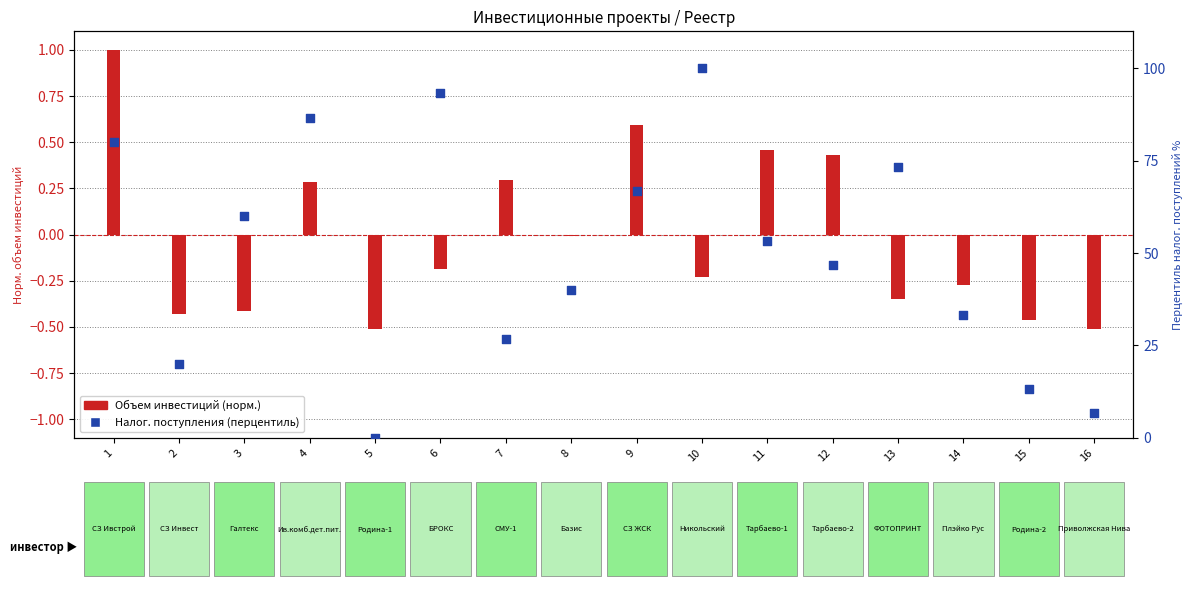

Which series reaches the minimum Y coordinate?

Объем инвестиций (норм.)